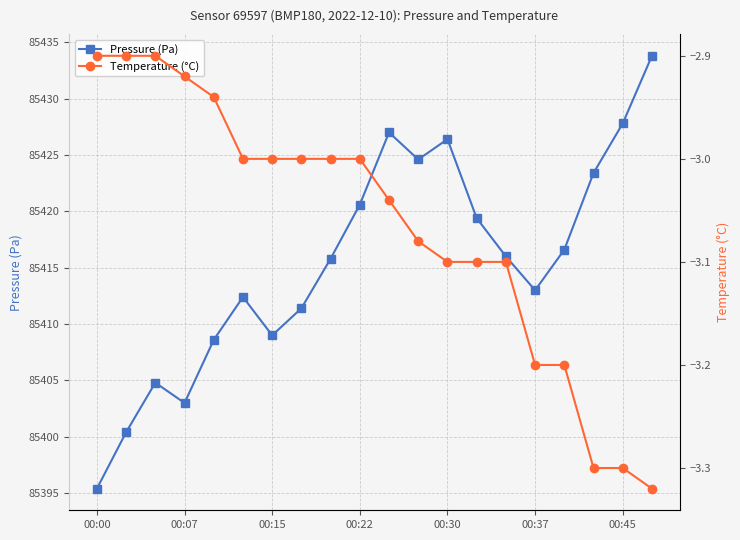

Reading left to right, what are all the values shown in this chart?

Pressure (Pa): 85395.4	85400.4	85404.8	85403.0	85408.6	85412.4	85409.0	85411.4	85415.8	85420.6	85427.0	85424.6	85426.4	85419.4	85416.0	85413.0	85416.6	85423.4	85427.8	85433.8
Temperature (°C): -2.9	-2.9	-2.9	-2.9	-2.9	-3.0	-3.0	-3.0	-3.0	-3.0	-3.0	-3.1	-3.1	-3.1	-3.1	-3.2	-3.2	-3.3	-3.3	-3.3